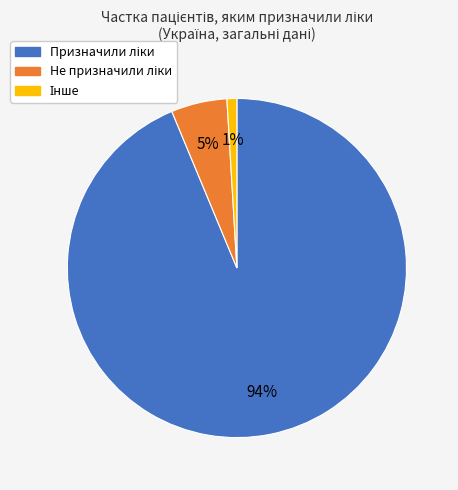

To the nearest percent, what is the average slice percentage?

33%